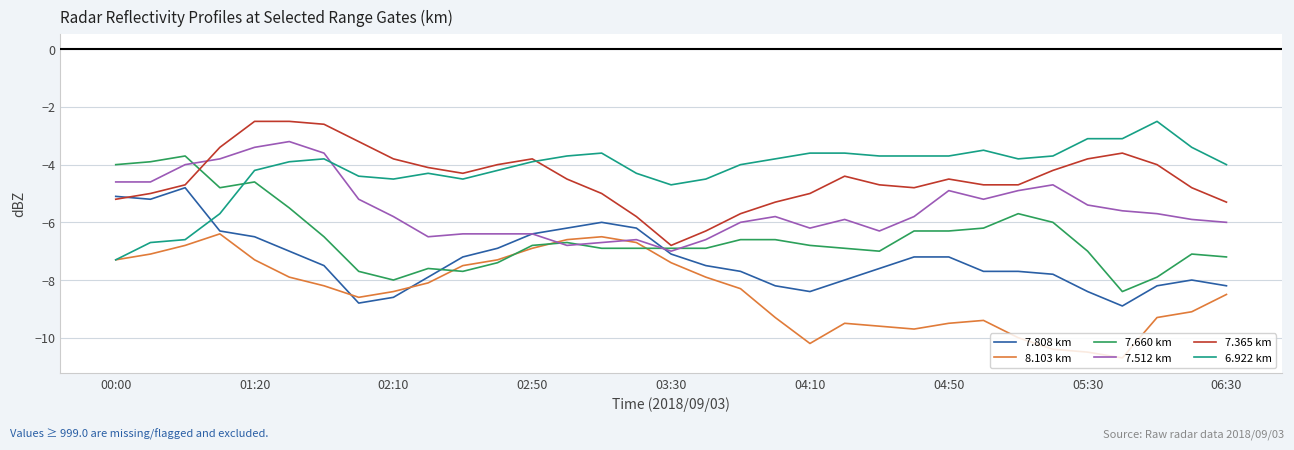

What is the difference between the second highest and second lowest values in the 7.365 km series?

3.8